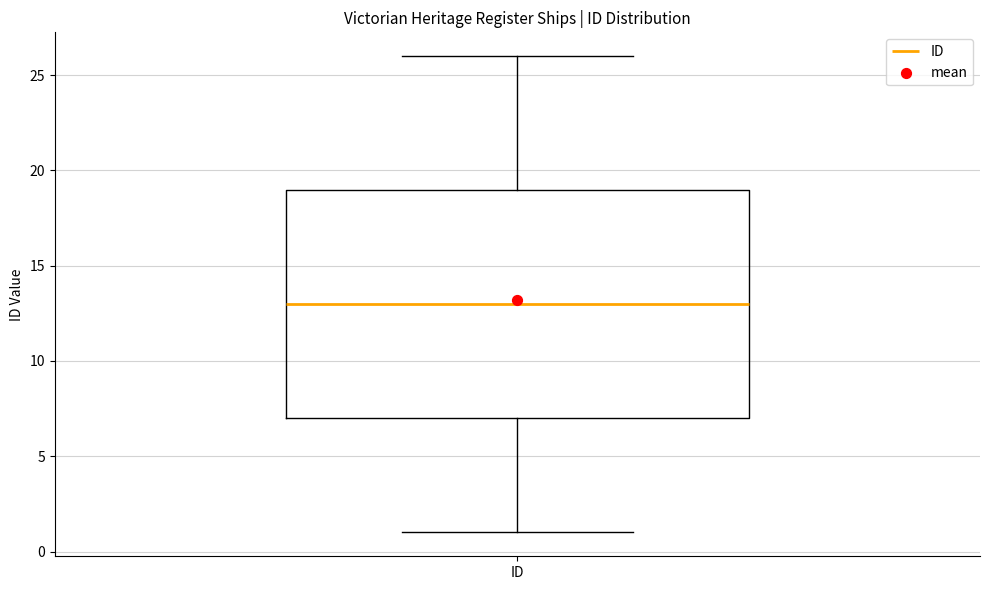

Transcribe this box plot: give where the median line is, the range the box spans, and where the two whiskers end, as read against the y-axis. The values are not printed on the chart, so give them approximately, as read against the axis.

median 13, box 7 to 19, whiskers 1 to 26